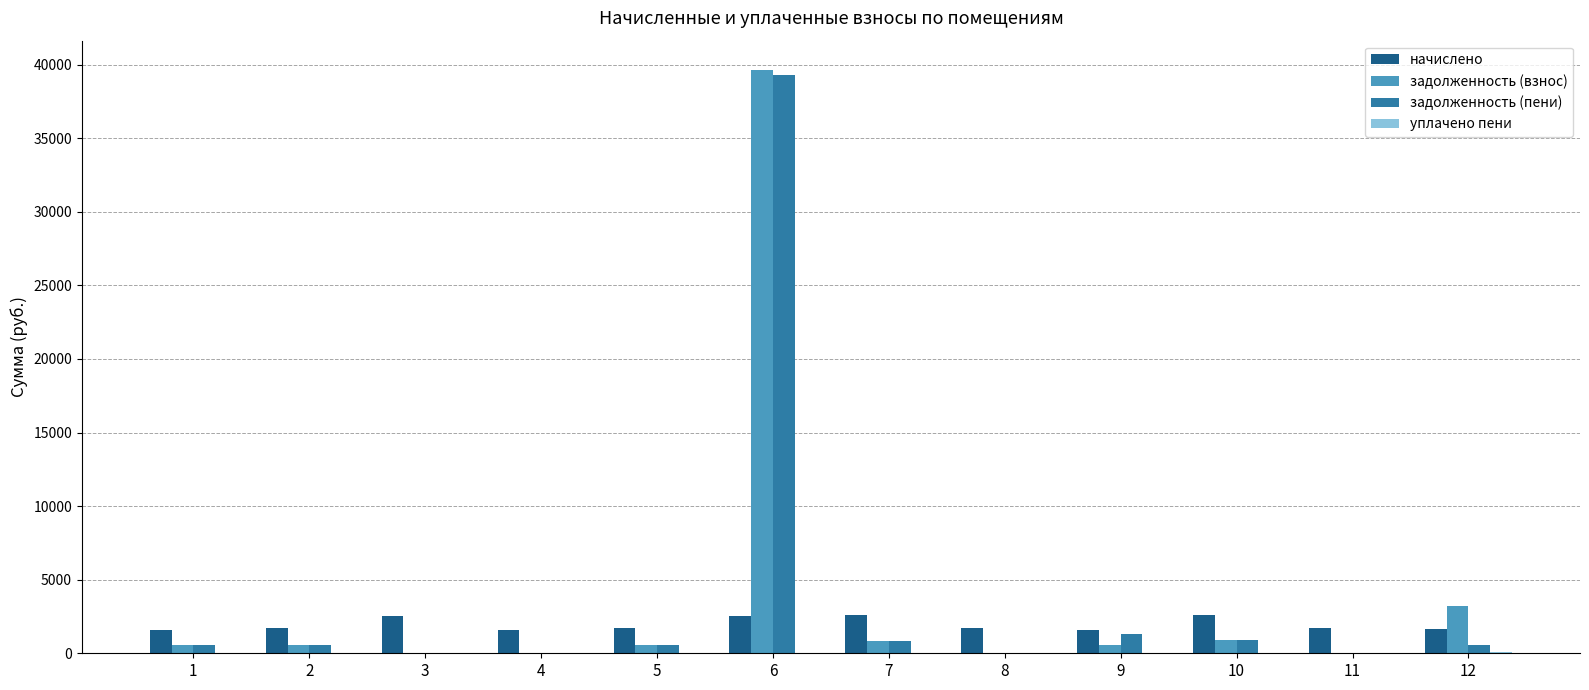

What is the sum of all задолженность (взнос) values?

46775.6